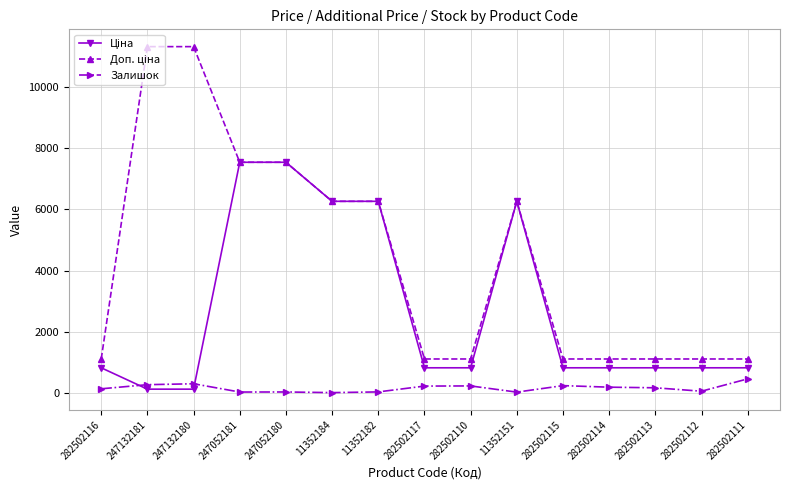

How many categories are shown in the chart?

15